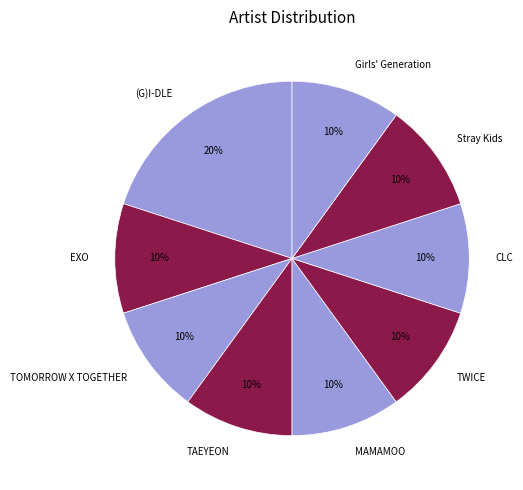

To the nearest percent, what percentage of the pie is TAEYEON?

10%